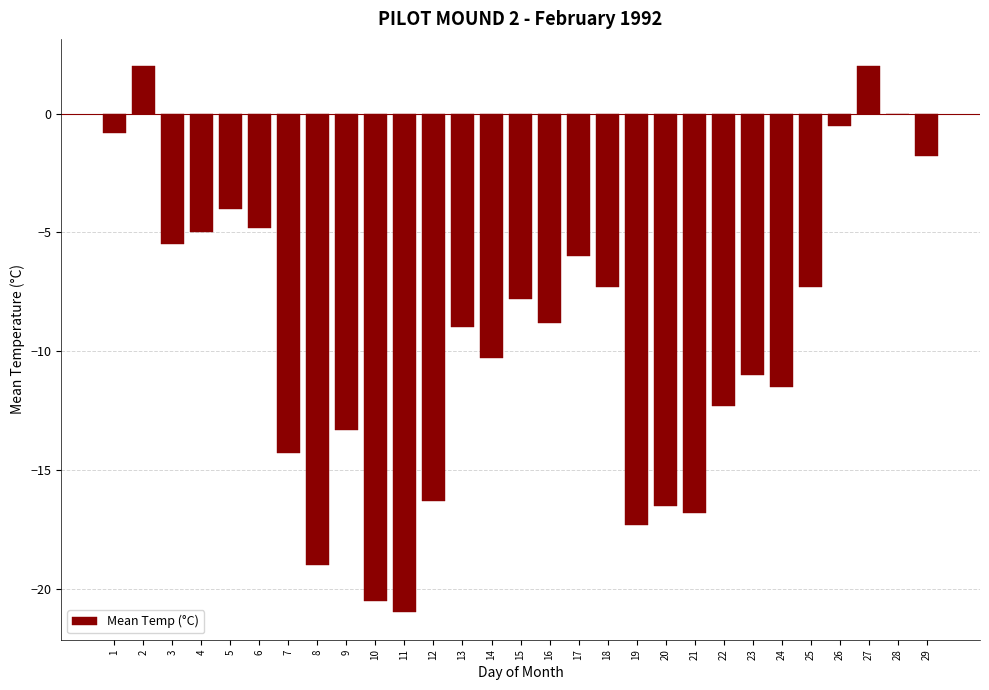

Reading left to right, transcribe all the data shown in this chart.

1=-0.8	2=2.0	3=-5.5	4=-5.0	5=-4.0	6=-4.8	7=-14.3	8=-19.0	9=-13.3	10=-20.5	11=-21.0	12=-16.3	13=-9.0	14=-10.3	15=-7.8	16=-8.8	17=-6.0	18=-7.3	19=-17.3	20=-16.5	21=-16.8	22=-12.3	23=-11.0	24=-11.5	25=-7.3	26=-0.5	27=2.0	28=0.0	29=-1.8